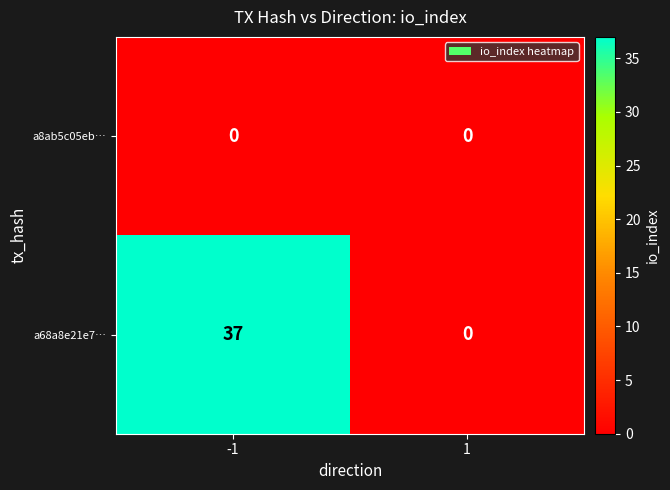

Which series has the largest total across all categories?

a68a8e21e7…